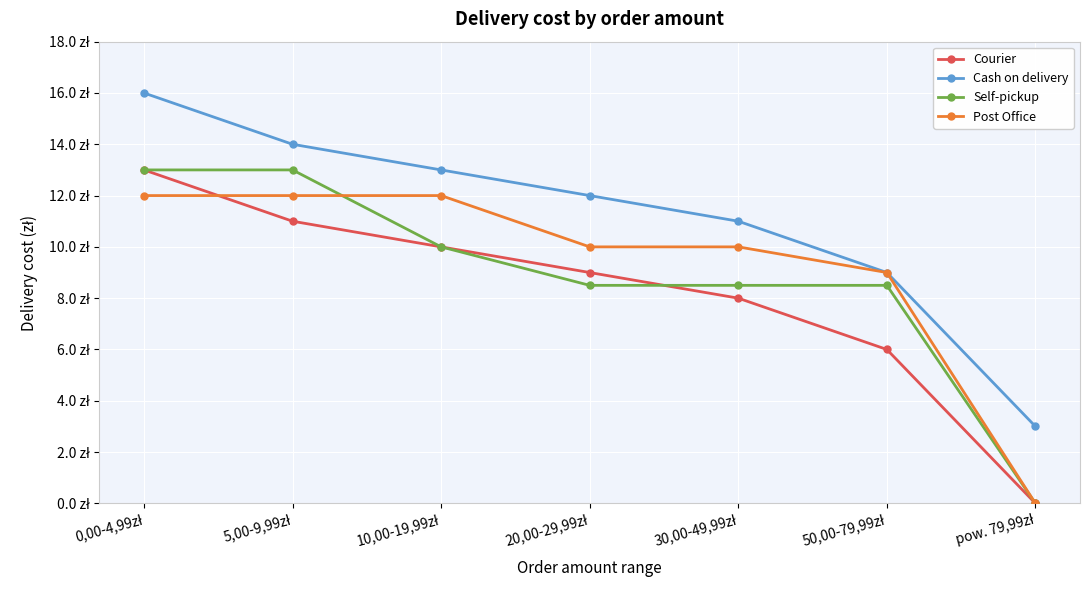

Which category has the lowest value across all series?

pow. 79,99zł